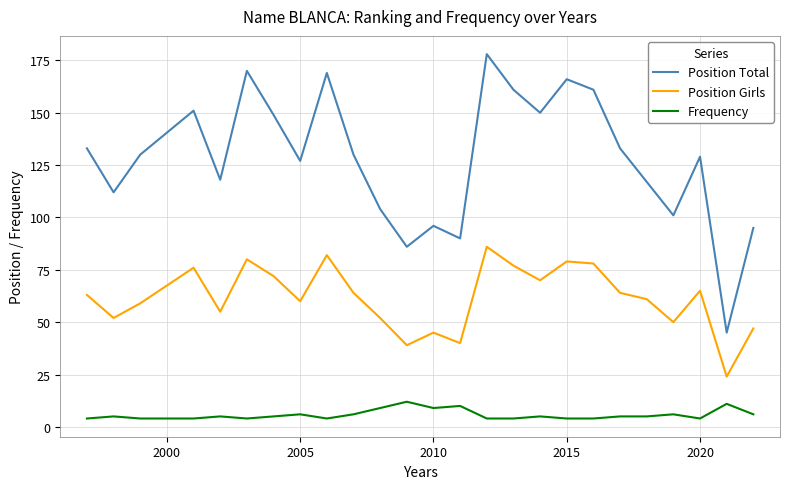

List the series in order of their overall mean, highest first.

Position Total, Position Girls, Frequency